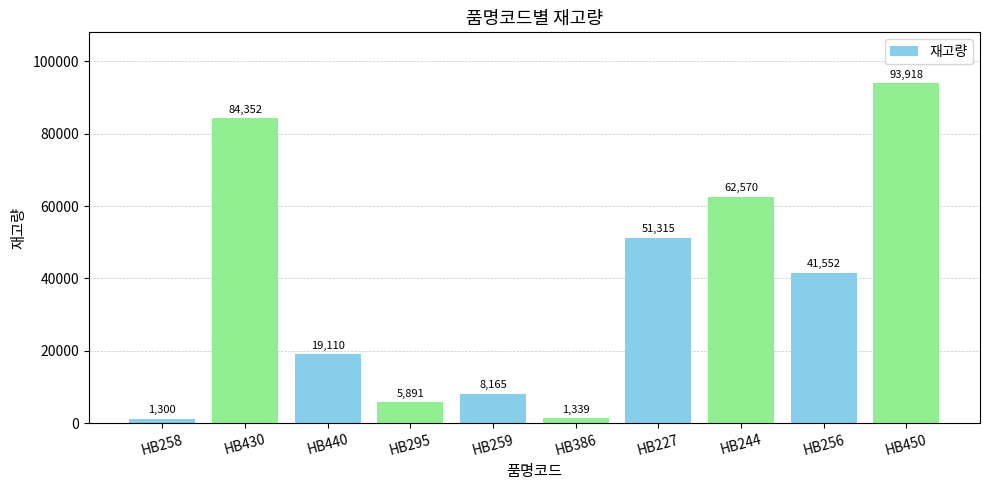

Approximately how many times larger is the value at HB440 compared to HB259?

2.3